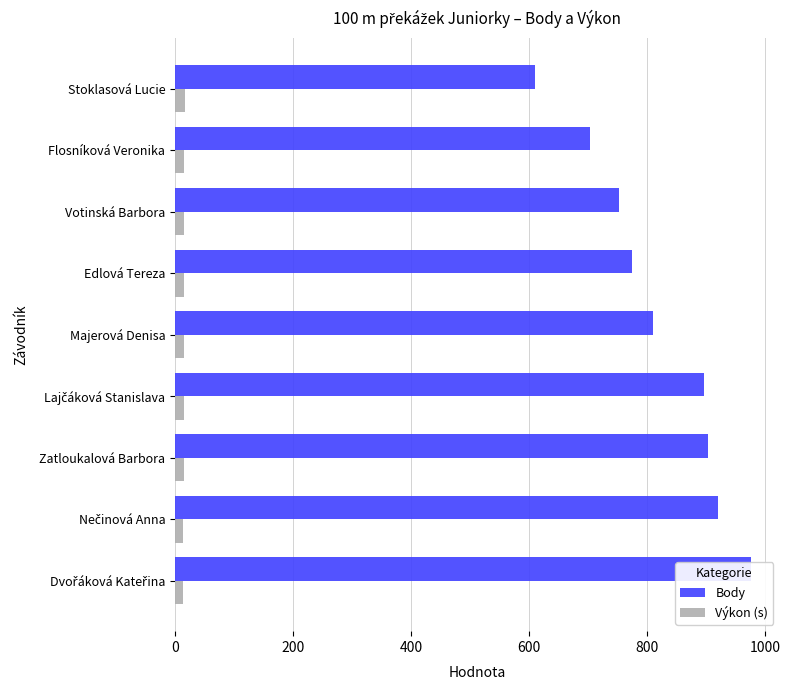

What is the difference between the highest and lowest values at Flosníková Veronika?

686.9